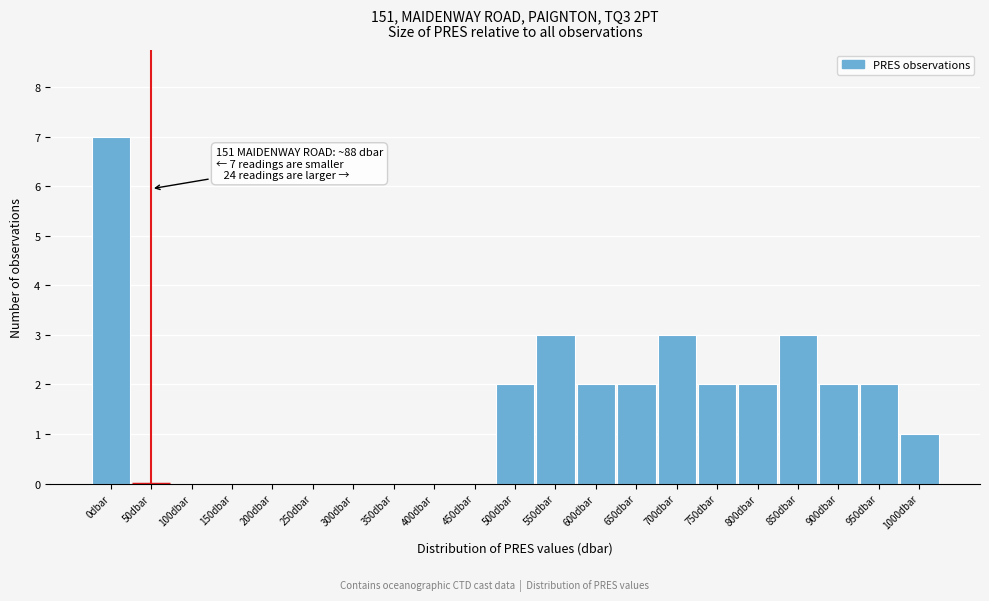

Reading left to right, list all the values displayed in this chart.

0dbar=7	50dbar=0	100dbar=0	150dbar=0	200dbar=0	250dbar=0	300dbar=0	350dbar=0	400dbar=0	450dbar=0	500dbar=2	550dbar=3	600dbar=2	650dbar=2	700dbar=3	750dbar=2	800dbar=2	850dbar=3	900dbar=2	950dbar=2	1000dbar=1